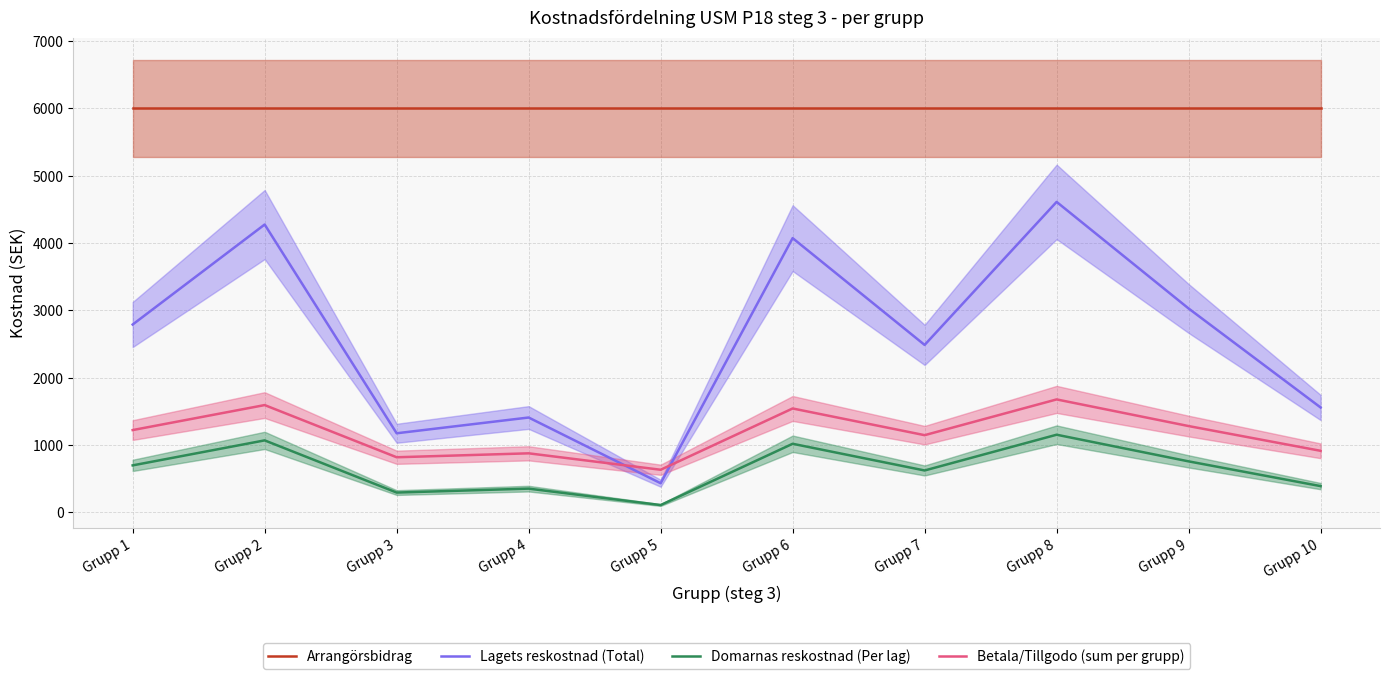

How many data points in Domarnas reskostnad (Per lag) are above 697?

5